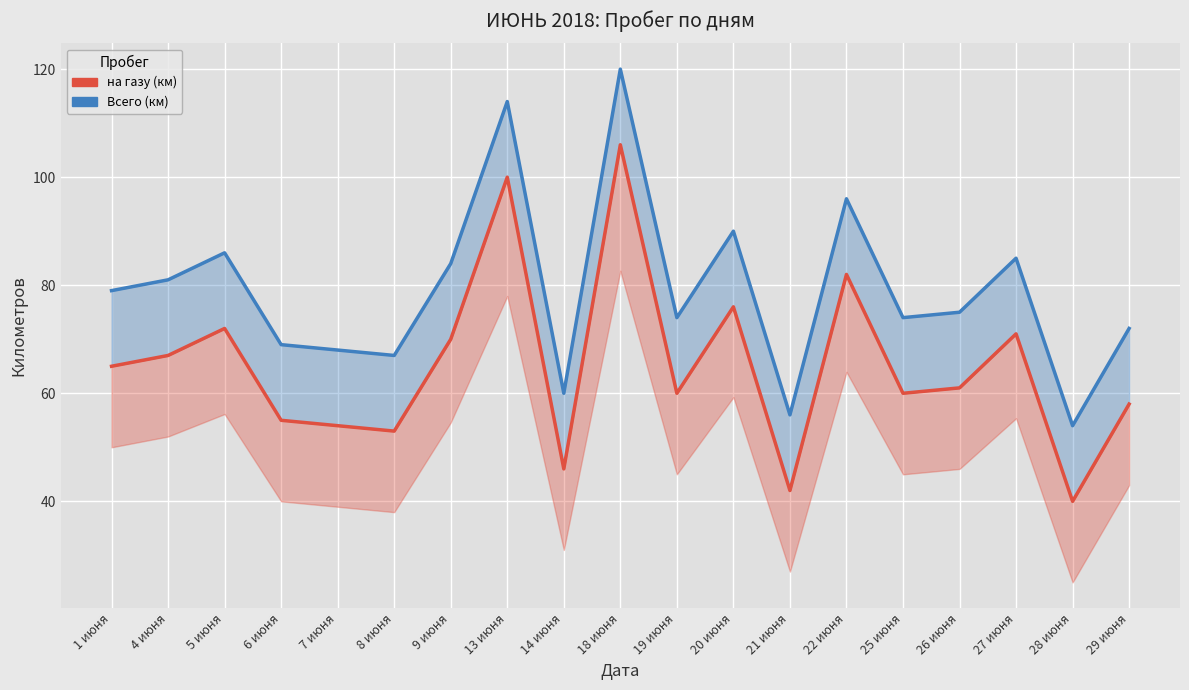

What is the sum of the на газу (км) values at 25 июня and 26 июня?

121